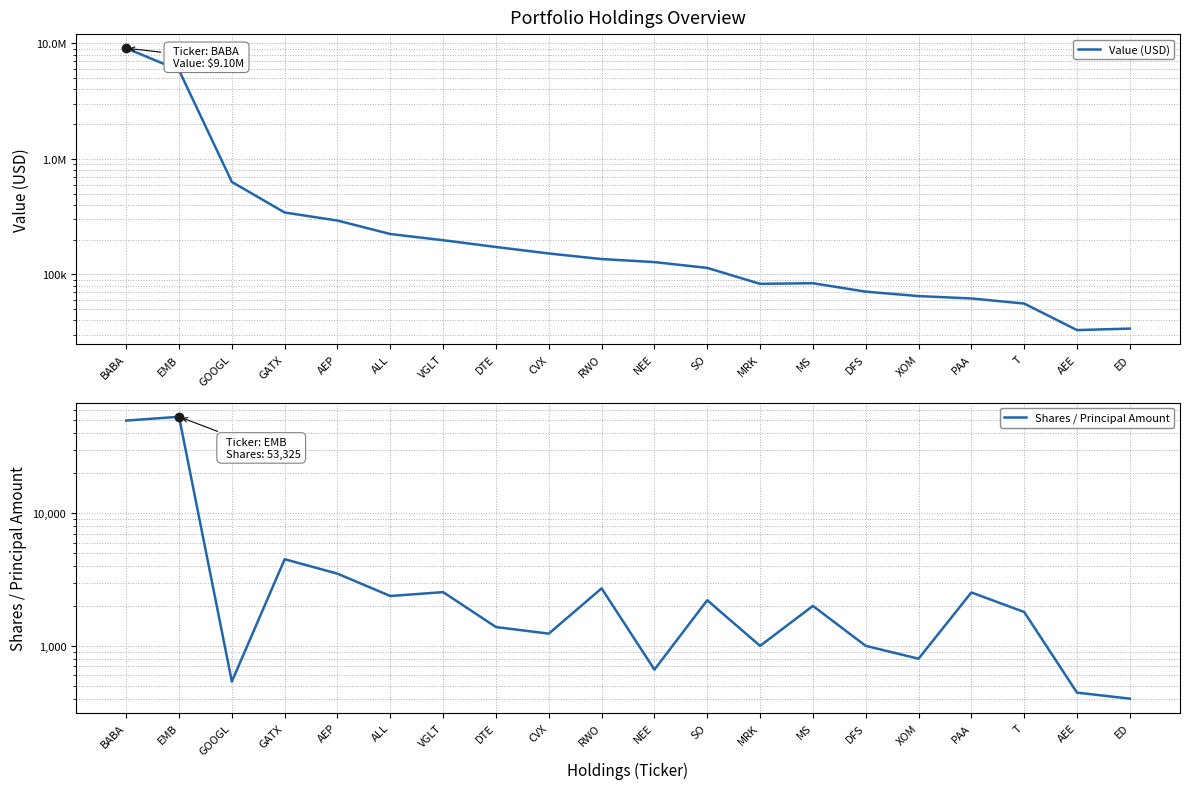

What is the difference between the second highest and minimum values in the Shares / Principal Amount series?

49494